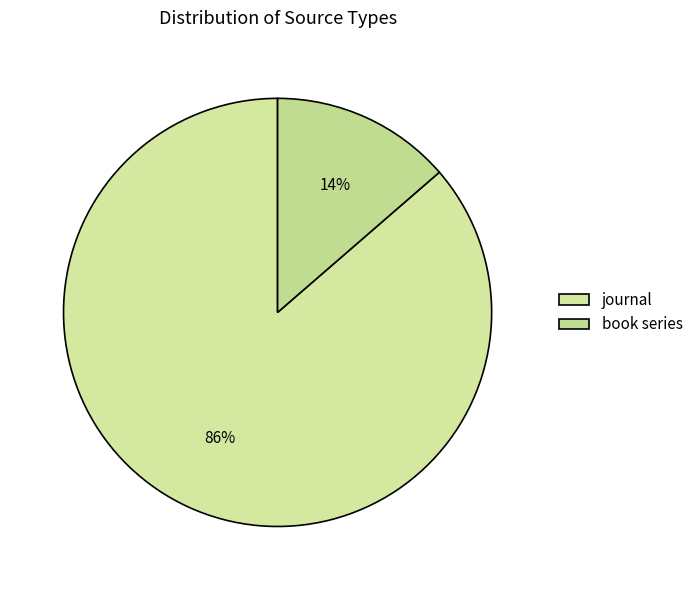

Between journal and book series, which is larger?

journal